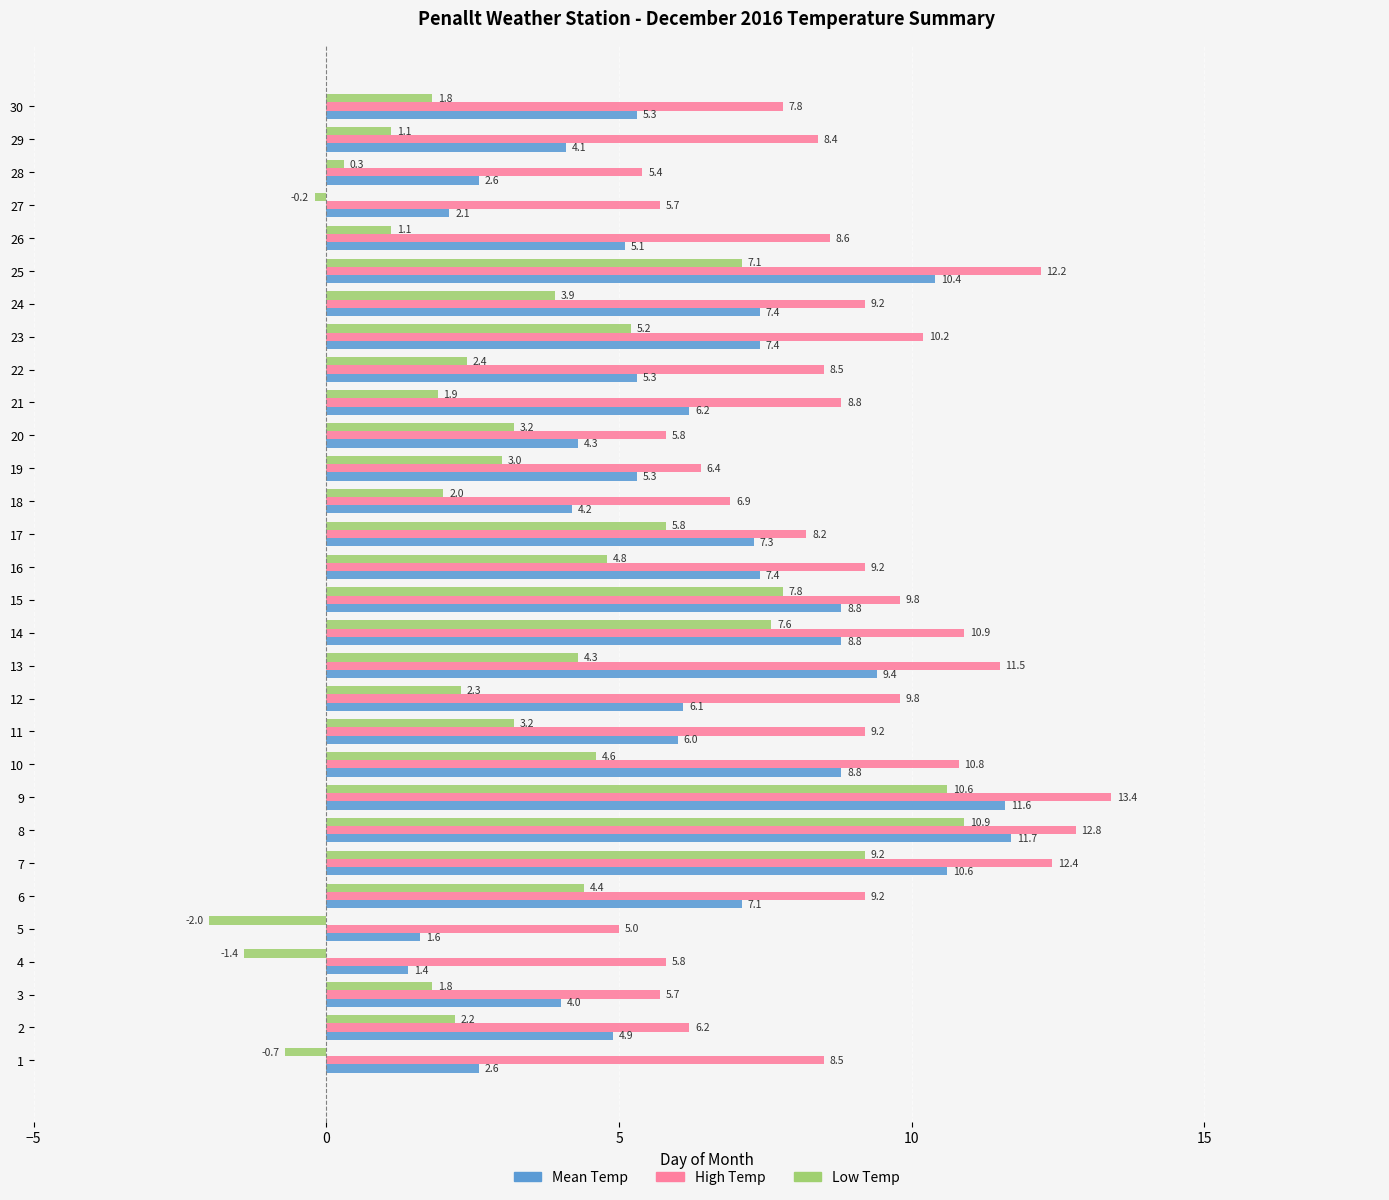

The Low Temp series shows 7.7 at 22. True or false?

False